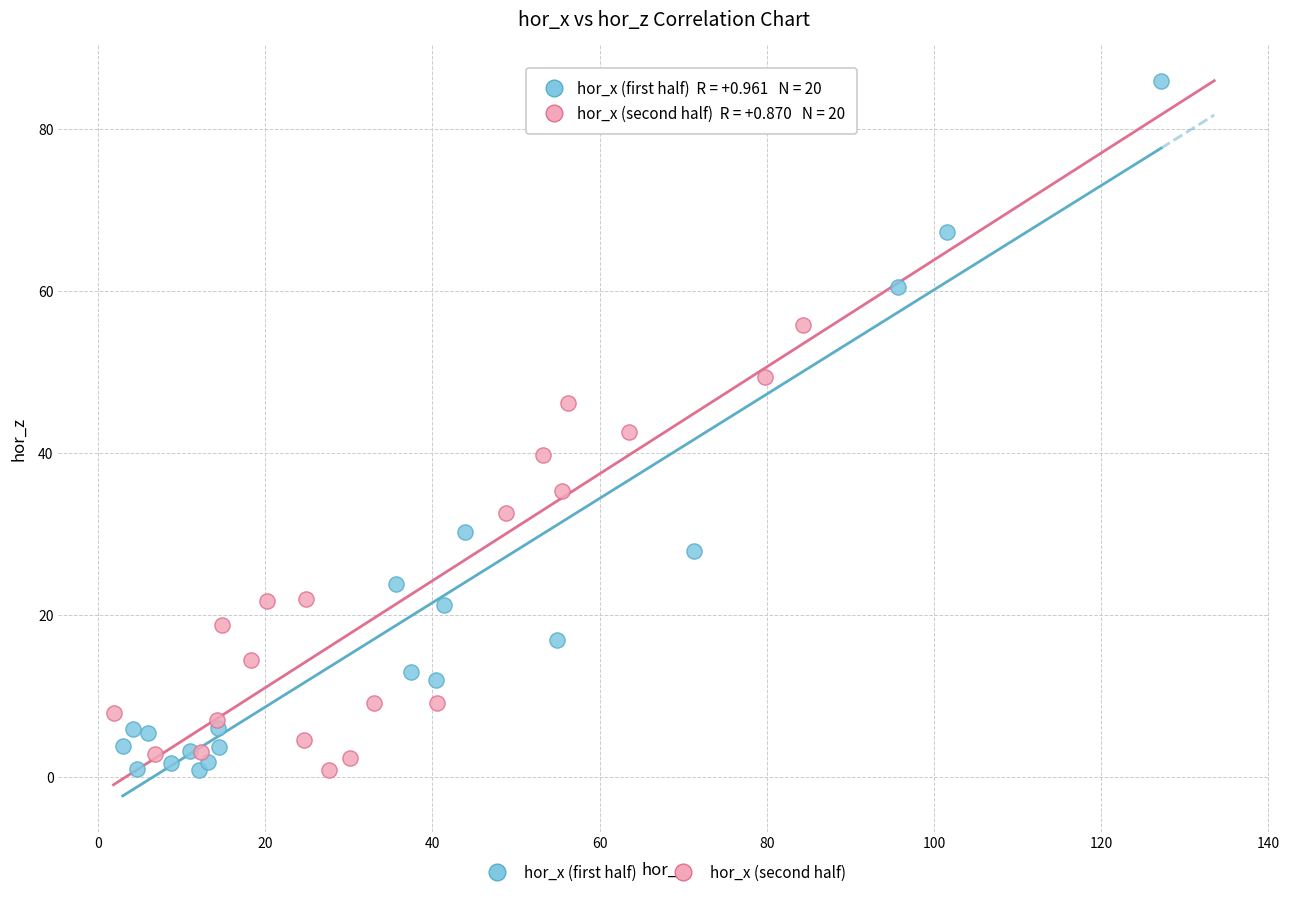

Which series has the largest Y range (max minus min)?

hor_x (first half)